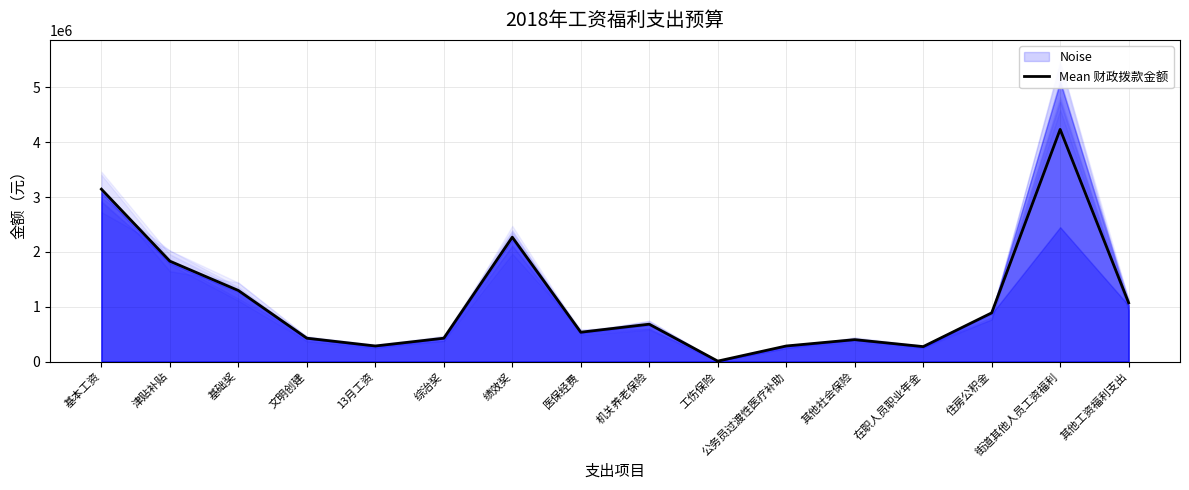

Does the chart display data point markers on the line(s)?

No